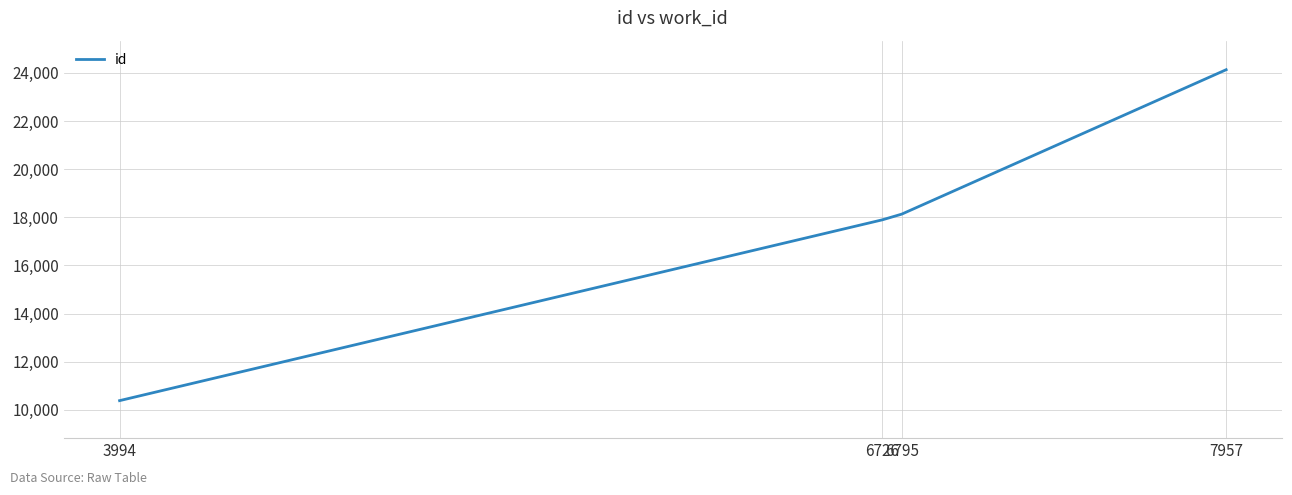

Count the number of data series in this chart.

1